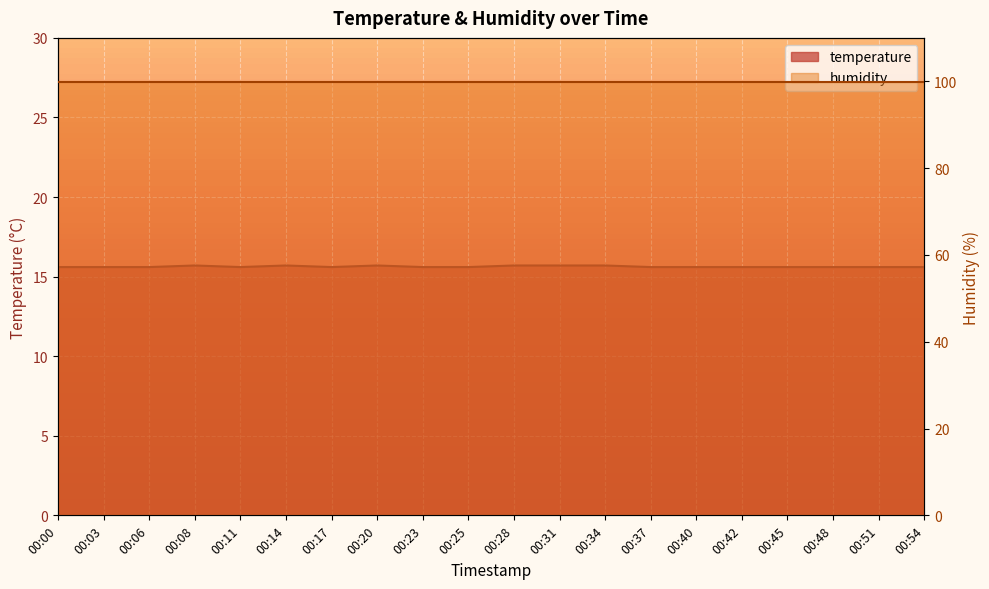

Where is the first local maximum?

00:08